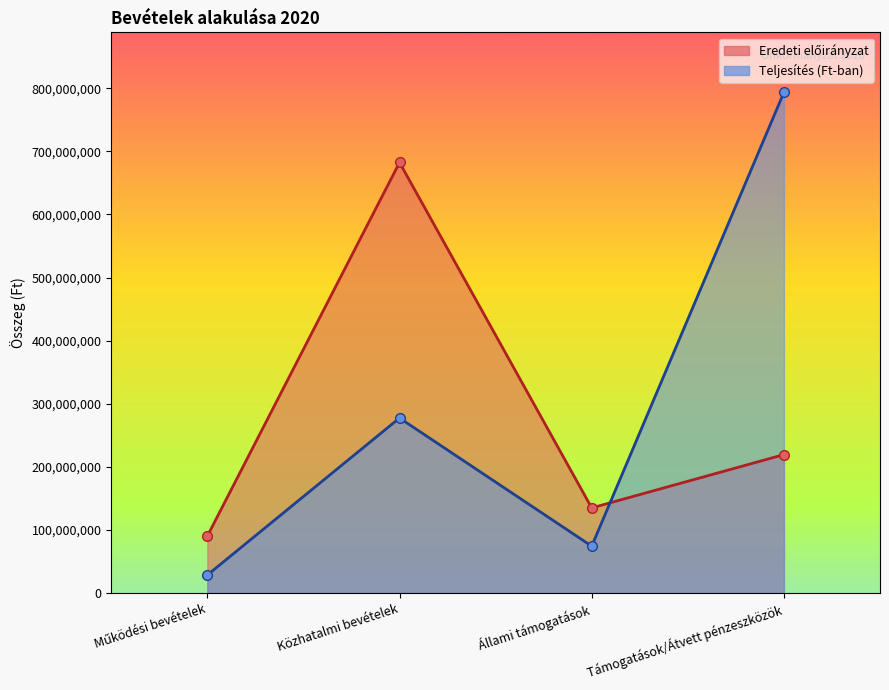

At which label does Teljesítés (Ft-ban) reach its minimum?

Működési bevételek